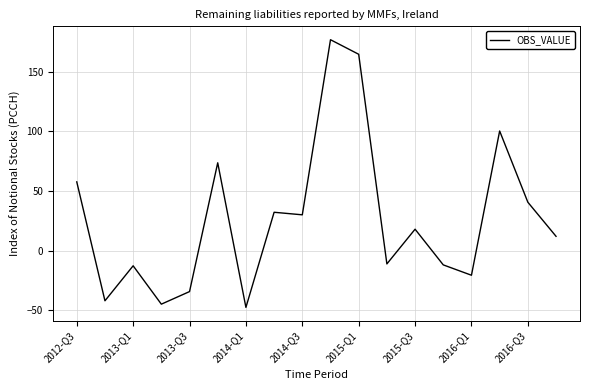

What is the smallest value displayed?

-47.5